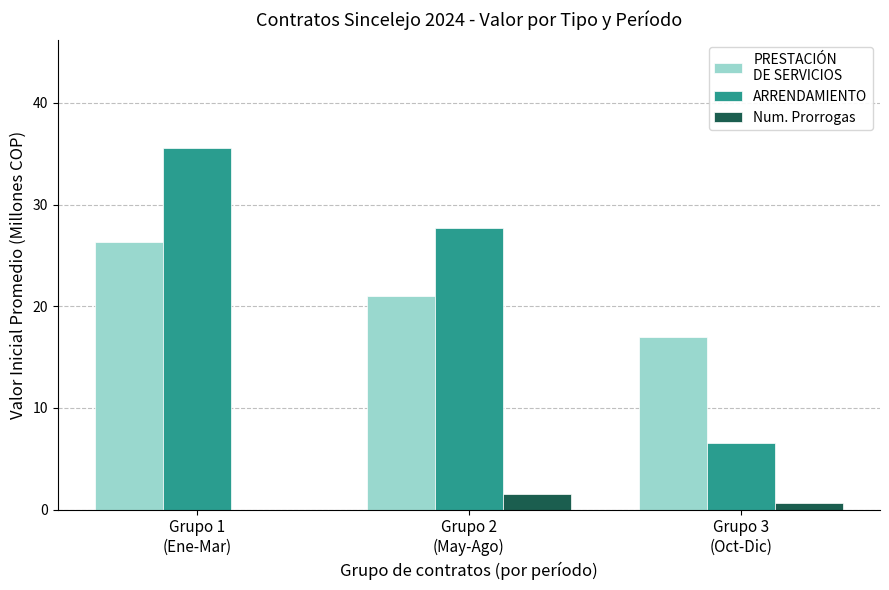

Are the bars grouped side by side (vs. stacked)?

Yes